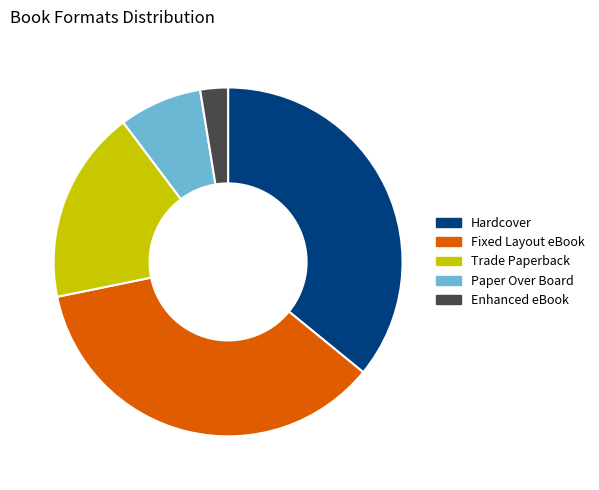

True or false: Hardcover accounts for 22% of the total.

False